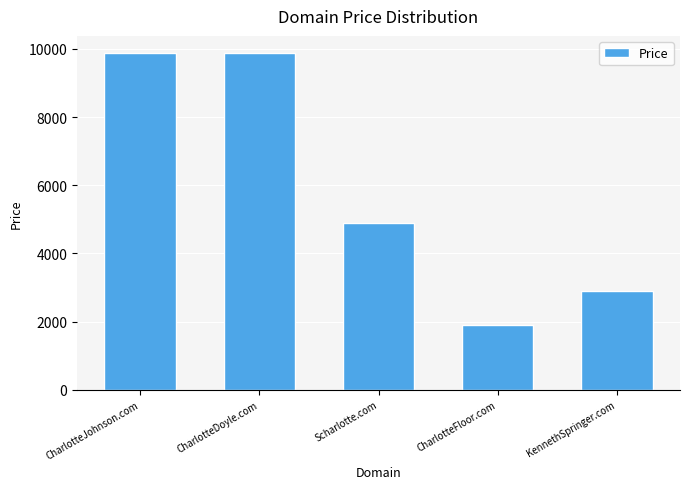

Reading left to right, list all the values displayed in this chart.

9888	9888	4888	1888	2888